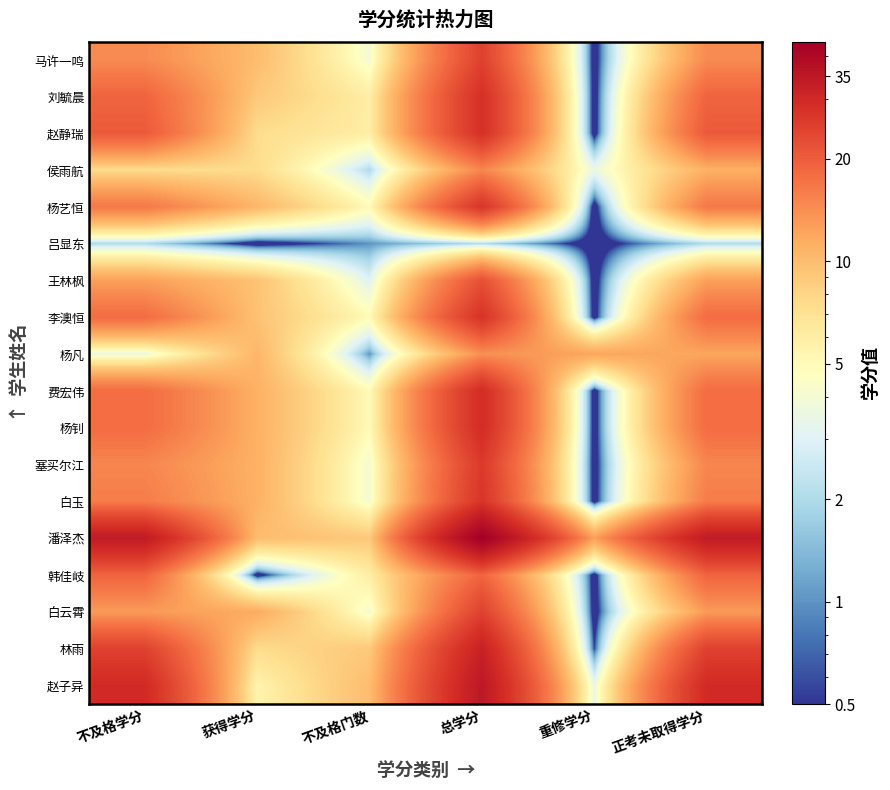

List the series in order of their peak value, highest first.

潘泽杰, 赵子异, 林雨, 费宏伟, 杨钊, 刘毓晨, 赵静瑞, 李澳恒, 杨艺恒, 白玉, 塞买尔江, 马许一鸣, 白云霄, 王林枫, 韩佳岐, 侯雨航, 杨凡, 吕显东